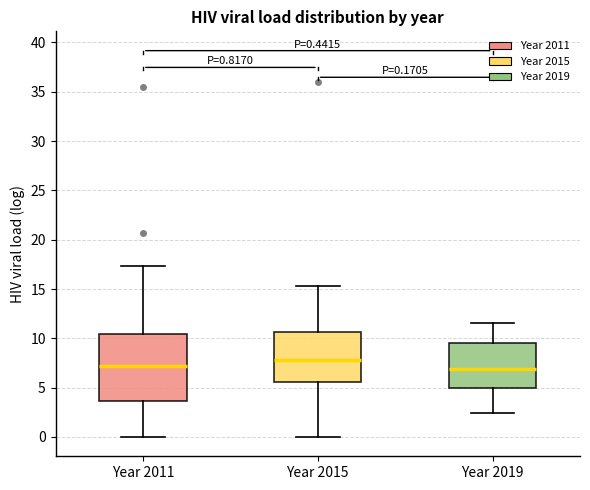

Which box has the highest median line?

Year 2015